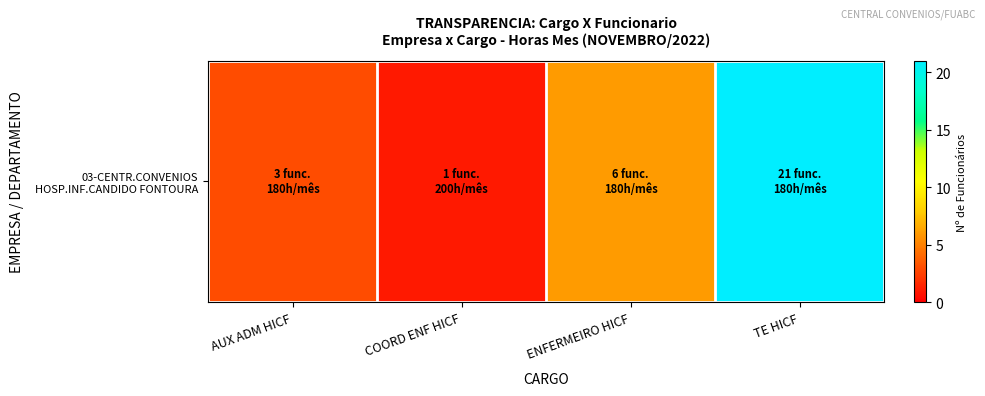

How many data points are less than 6?

2